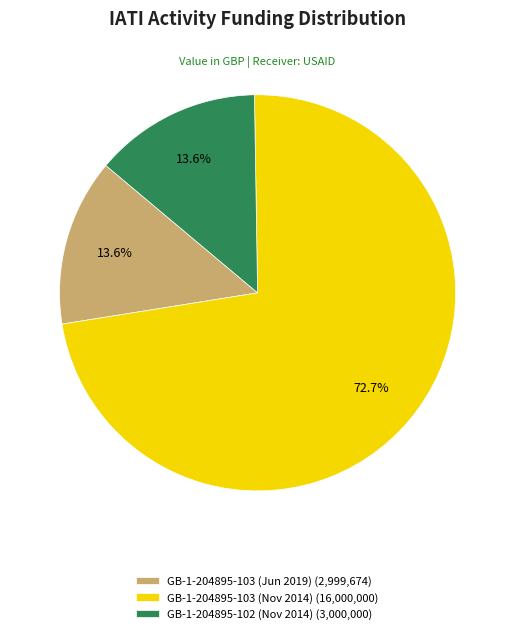

Which category accounts for the majority?

GB-1-204895-103 (Nov 2014)